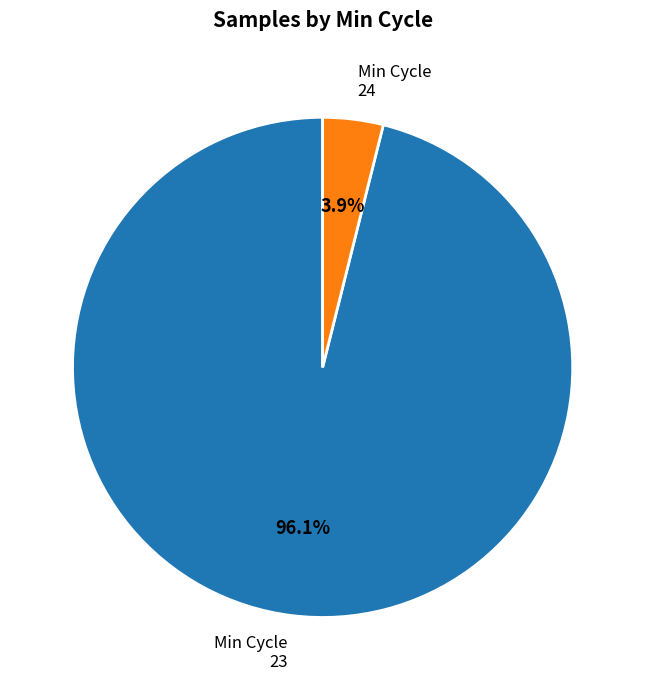

Is there any slice that represents more than half of the pie?

Yes